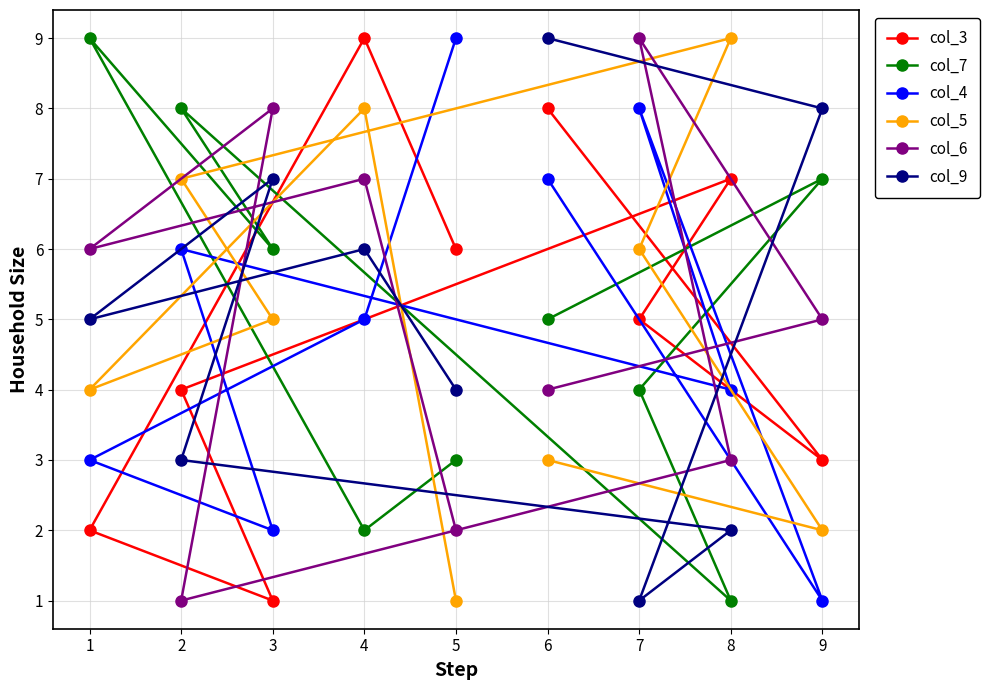

At which category is the sum across all series the highest?

4